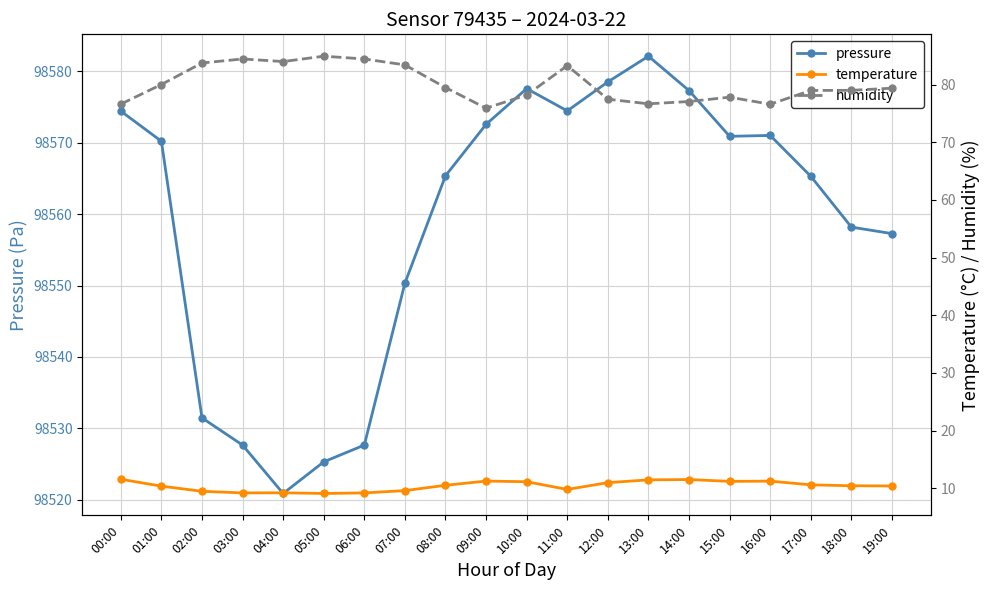

At how many categories does at least one series exceed 97054?

20